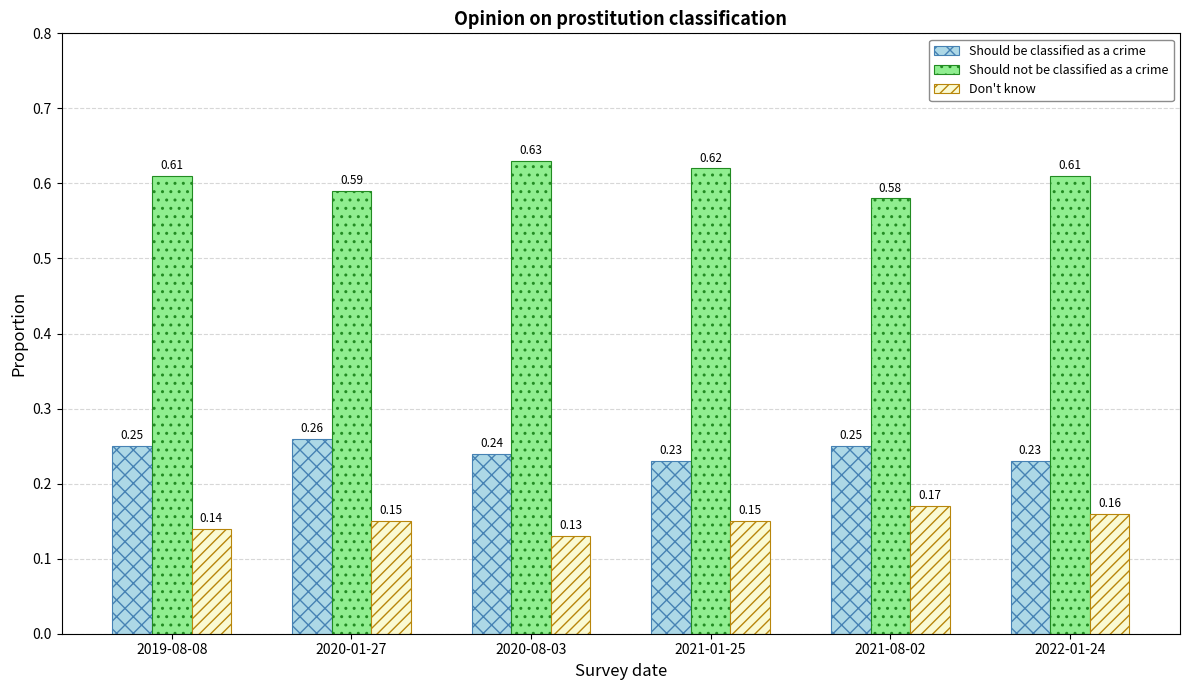

Are the bars grouped side by side (vs. stacked)?

Yes